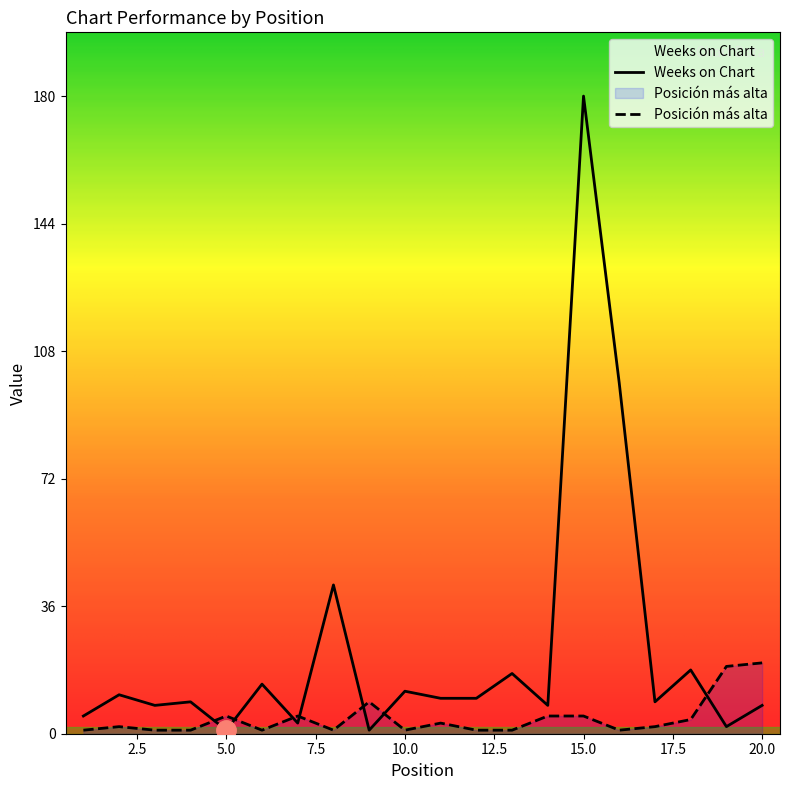

How many lines are shown in the chart?

2